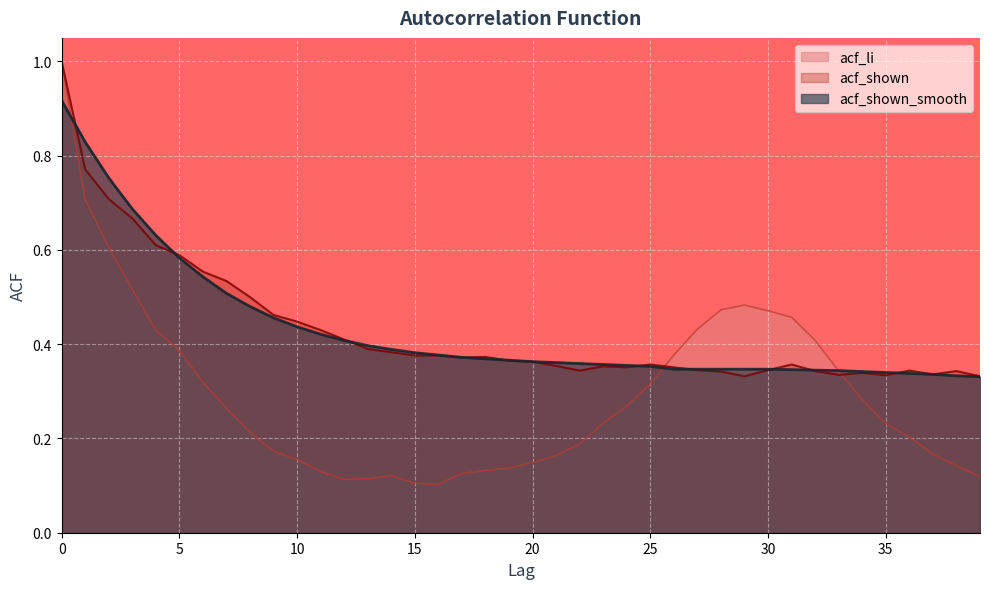

The acf_li series shows 0.4 at 5. True or false?

True